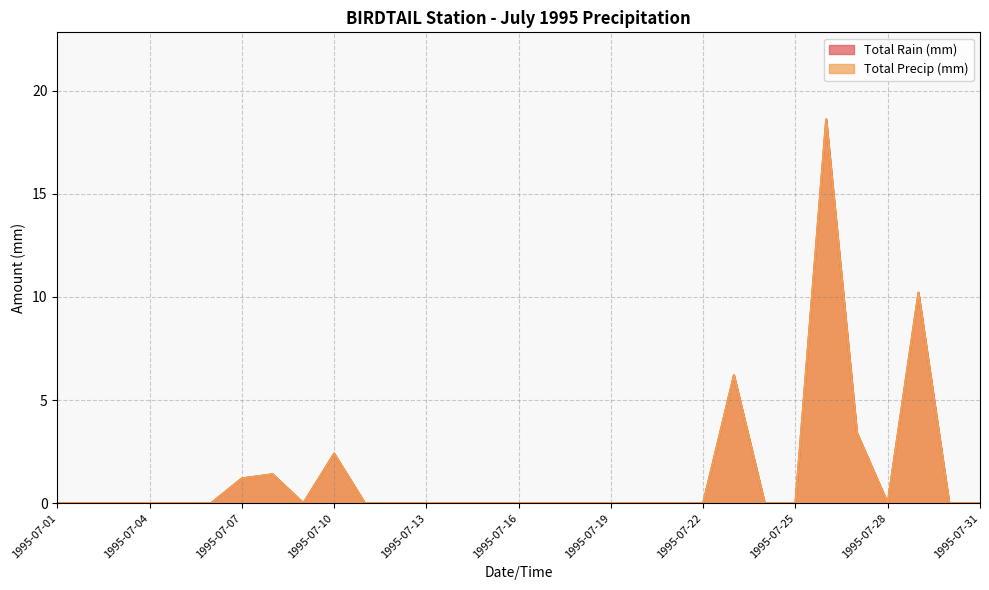

True or false: Total Rain (mm) and Total Precip (mm) cross at least once.

False